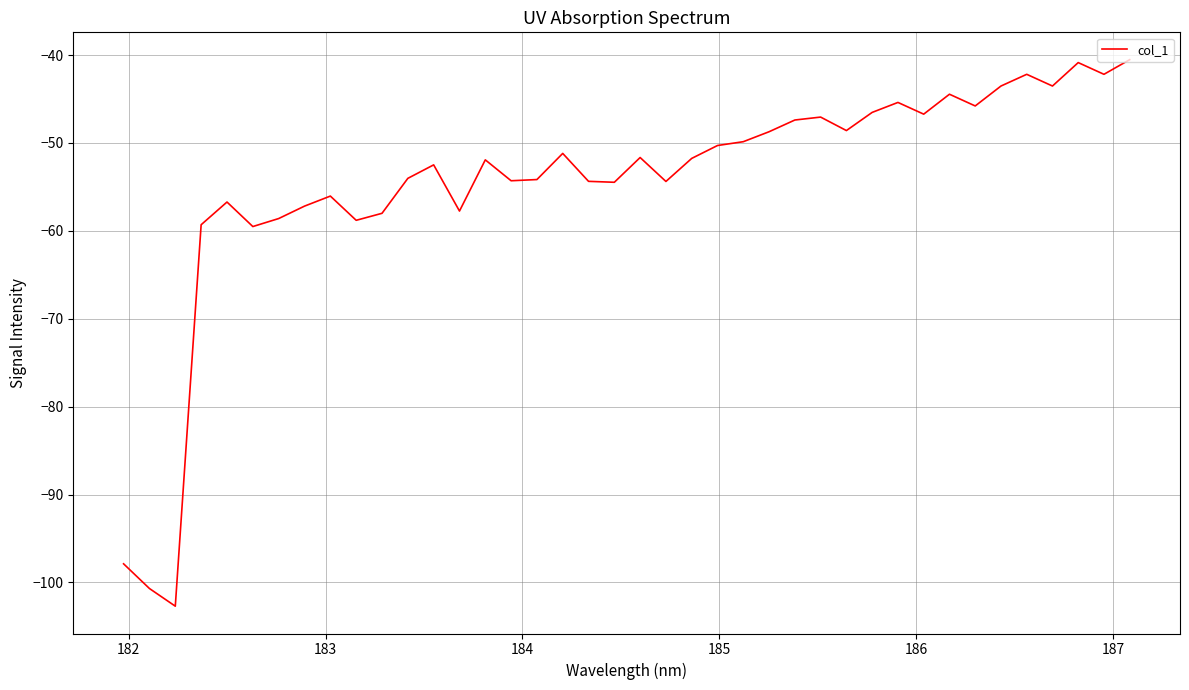

What is the smallest value displayed?

-102.7